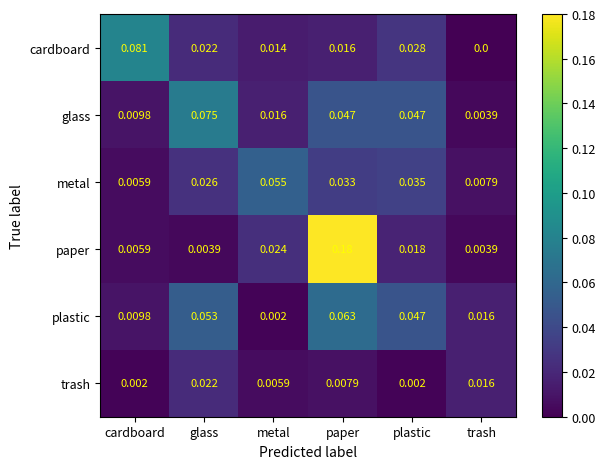

At paper, list the series in order from largest to smallest.

paper, plastic, glass, metal, cardboard, trash